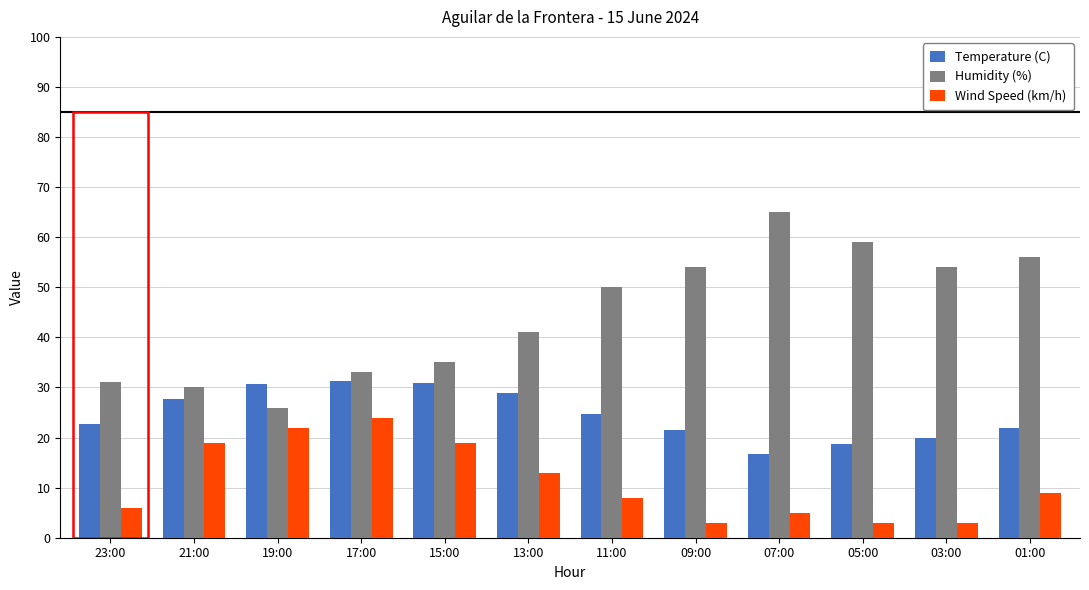

What is the difference between the highest and lowest values at 11:00?

42.0